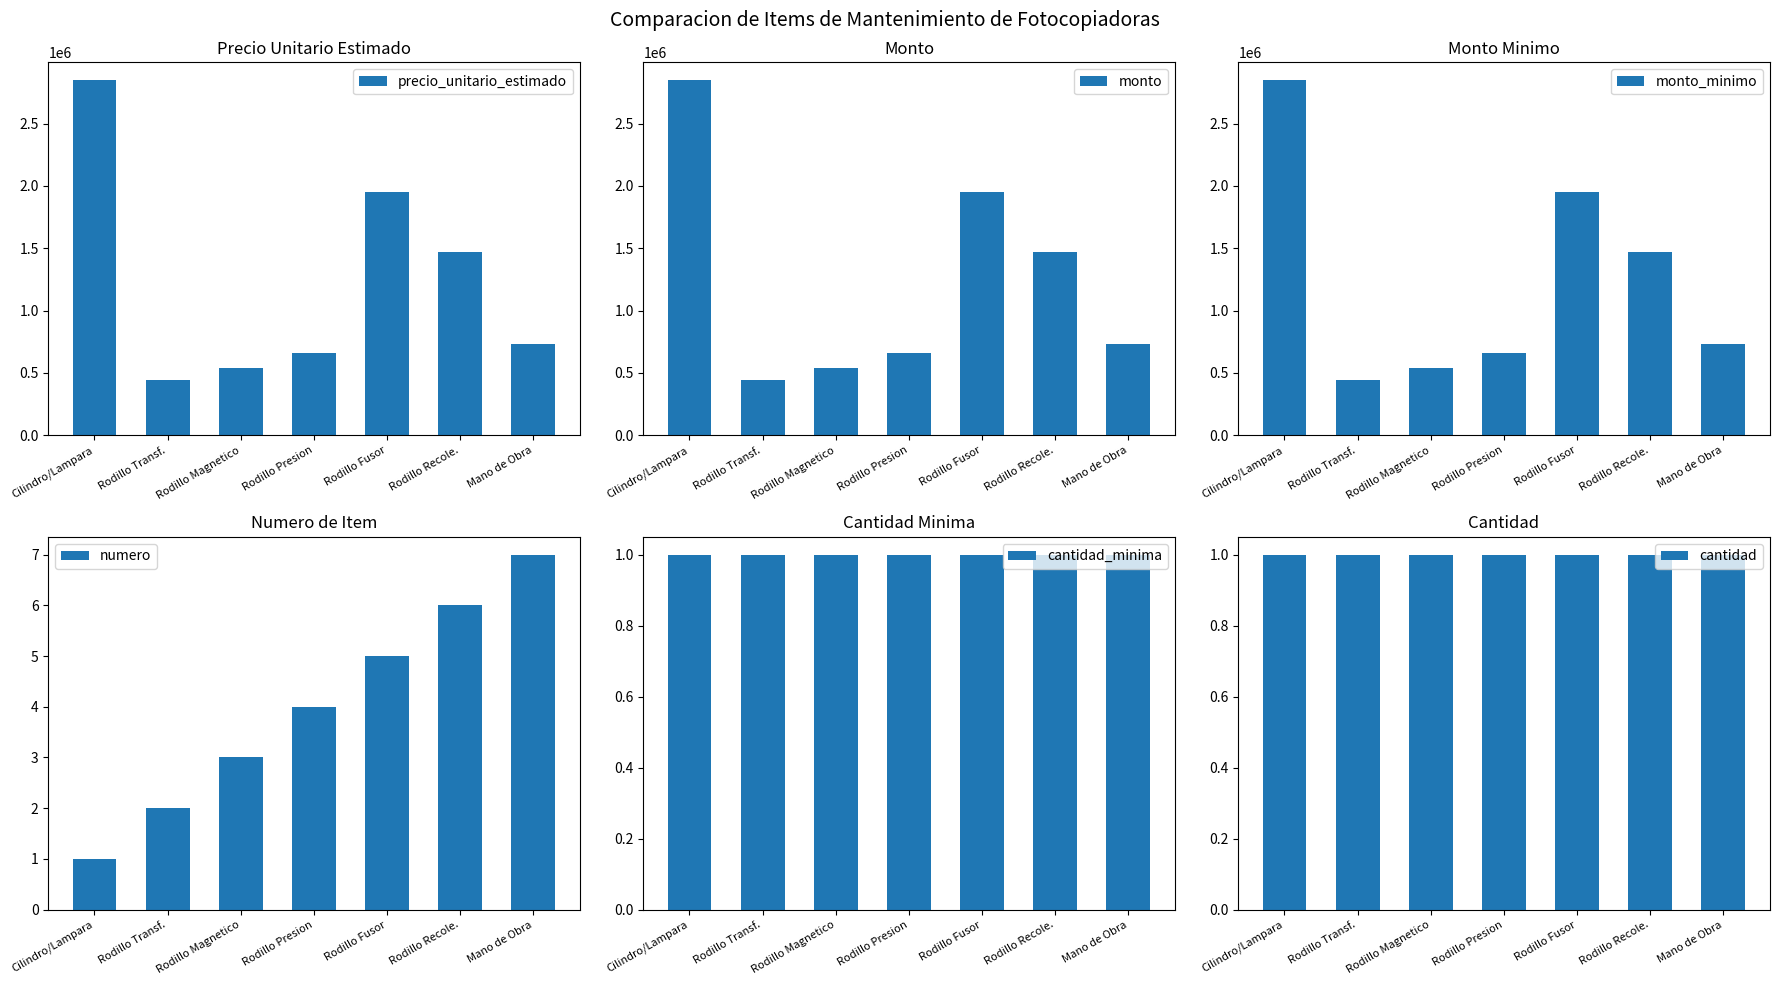

Which series has the largest range (max minus min)?

precio_unitario_estimado